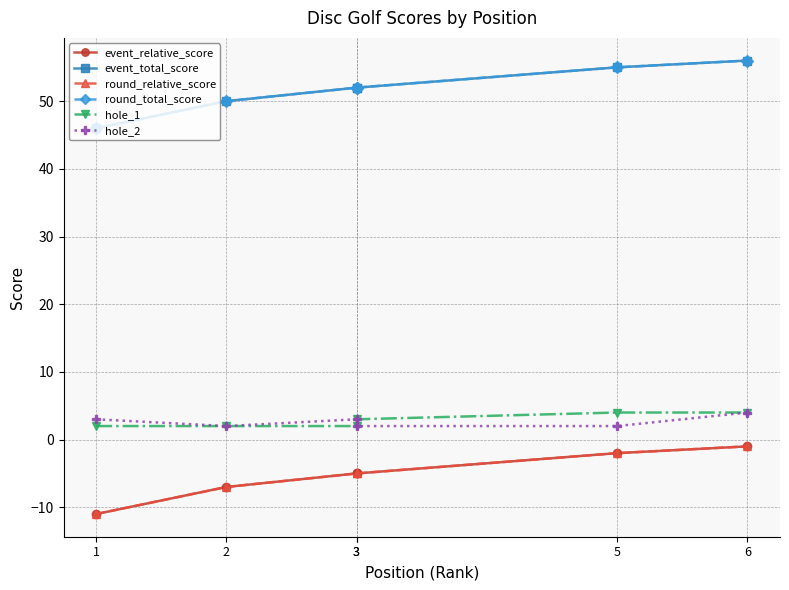

How many lines are shown in the chart?

6